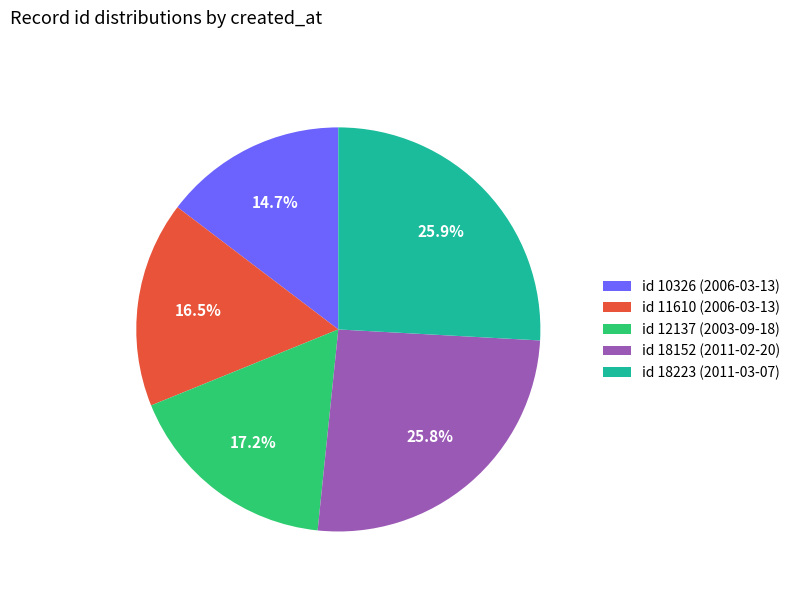

Is there any slice that represents more than half of the pie?

No